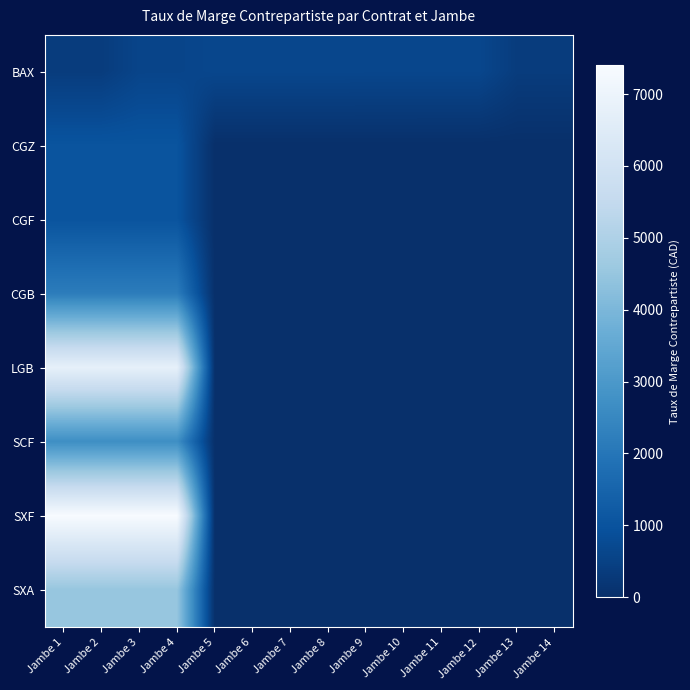

Reading left to right, extract all data points from this chart.

BAX: Jambe 1=360	Jambe 2=360	Jambe 3=592	Jambe 4=593	Jambe 5=657	Jambe 6=658	Jambe 7=658	Jambe 8=658	Jambe 9=651	Jambe 10=651	Jambe 11=650	Jambe 12=650	Jambe 13=360	Jambe 14=360
CGZ: Jambe 1=1017	Jambe 2=1017	Jambe 3=1017	Jambe 4=1017	Jambe 5=0	Jambe 6=0	Jambe 7=0	Jambe 8=0	Jambe 9=0	Jambe 10=0	Jambe 11=0	Jambe 12=0	Jambe 13=0	Jambe 14=0
CGF: Jambe 1=1017	Jambe 2=1017	Jambe 3=1017	Jambe 4=1017	Jambe 5=0	Jambe 6=0	Jambe 7=0	Jambe 8=0	Jambe 9=0	Jambe 10=0	Jambe 11=0	Jambe 12=0	Jambe 13=0	Jambe 14=0
CGB: Jambe 1=2181	Jambe 2=2181	Jambe 3=2181	Jambe 4=2181	Jambe 5=0	Jambe 6=0	Jambe 7=0	Jambe 8=0	Jambe 9=0	Jambe 10=0	Jambe 11=0	Jambe 12=0	Jambe 13=0	Jambe 14=0
LGB: Jambe 1=6786	Jambe 2=6786	Jambe 3=6786	Jambe 4=6786	Jambe 5=0	Jambe 6=0	Jambe 7=0	Jambe 8=0	Jambe 9=0	Jambe 10=0	Jambe 11=0	Jambe 12=0	Jambe 13=0	Jambe 14=0
SCF: Jambe 1=2691	Jambe 2=2691	Jambe 3=2691	Jambe 4=2691	Jambe 5=0	Jambe 6=0	Jambe 7=0	Jambe 8=0	Jambe 9=0	Jambe 10=0	Jambe 11=0	Jambe 12=0	Jambe 13=0	Jambe 14=0
SXF: Jambe 1=7401	Jambe 2=7401	Jambe 3=7401	Jambe 4=7401	Jambe 5=0	Jambe 6=0	Jambe 7=0	Jambe 8=0	Jambe 9=0	Jambe 10=0	Jambe 11=0	Jambe 12=0	Jambe 13=0	Jambe 14=0
SXA: Jambe 1=4492	Jambe 2=4492	Jambe 3=4492	Jambe 4=4492	Jambe 5=0	Jambe 6=0	Jambe 7=0	Jambe 8=0	Jambe 9=0	Jambe 10=0	Jambe 11=0	Jambe 12=0	Jambe 13=0	Jambe 14=0